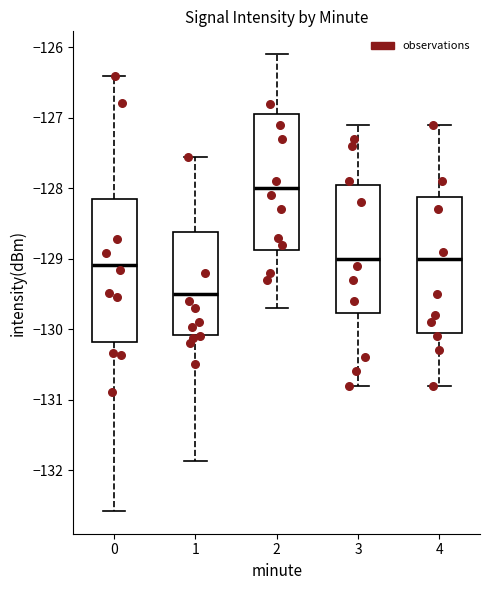

Reading left to right, read every box against the y-axis: the position of its median line, the range the box covers, and the ends of its whiskers. The values are not printed on the chart, so give them approximately, as read against the axis.

0: median -129.1, box -130.2 to -128.2, whiskers -132.6 to -126.4
1: median -129.5, box -130.1 to -128.6, whiskers -131.9 to -127.6
2: median -128.0, box -128.9 to -126.9, whiskers -129.7 to -126.1
3: median -129.0, box -129.8 to -127.9, whiskers -130.8 to -127.1
4: median -129.0, box -130.0 to -128.1, whiskers -130.8 to -127.1